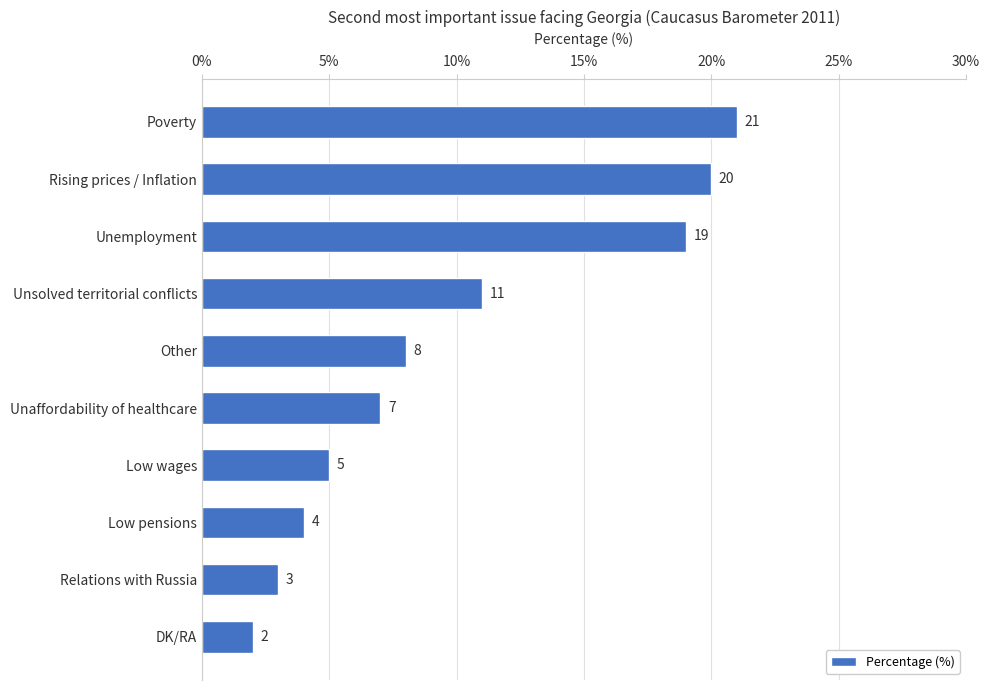

What is the ratio of the value at Rising prices / Inflation to the value at Low wages?

4.0